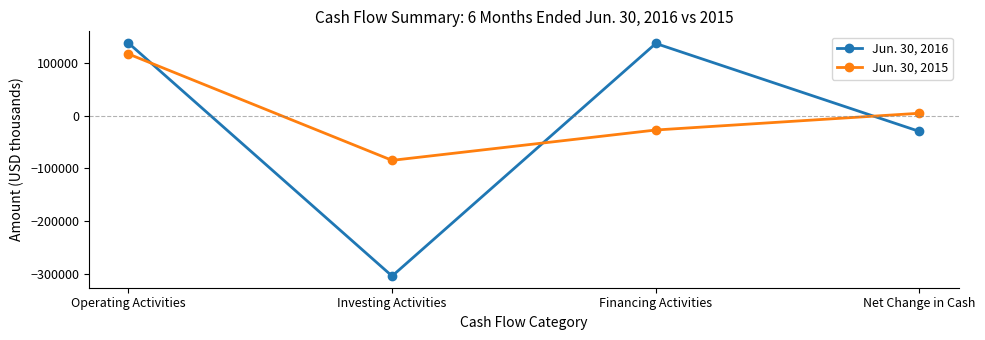

What is the total value across all series at Operating Activities?

254457